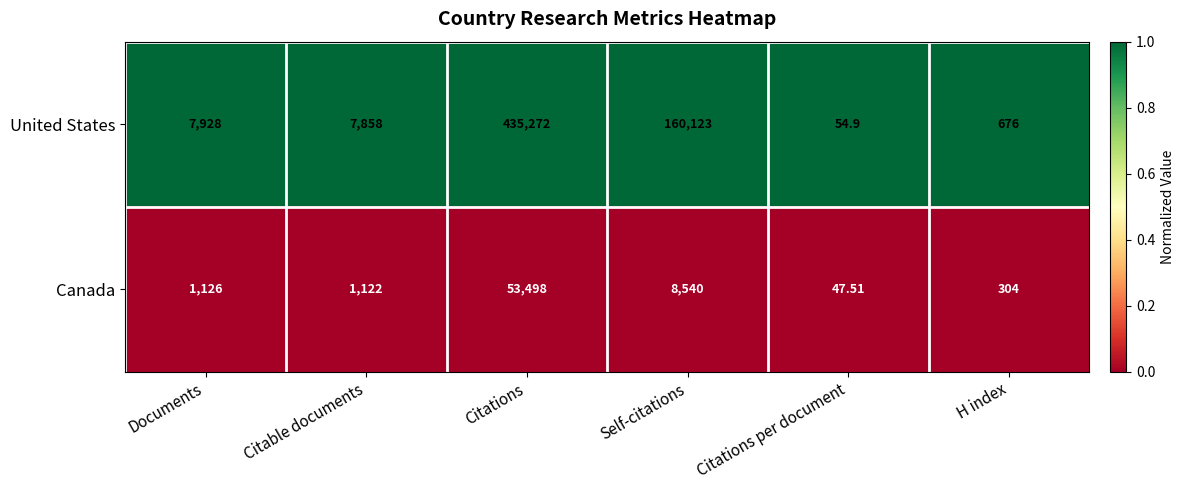

List the labels in order of United States value, largest first.

Citations, Self-citations, Documents, Citable documents, H index, Citations per document